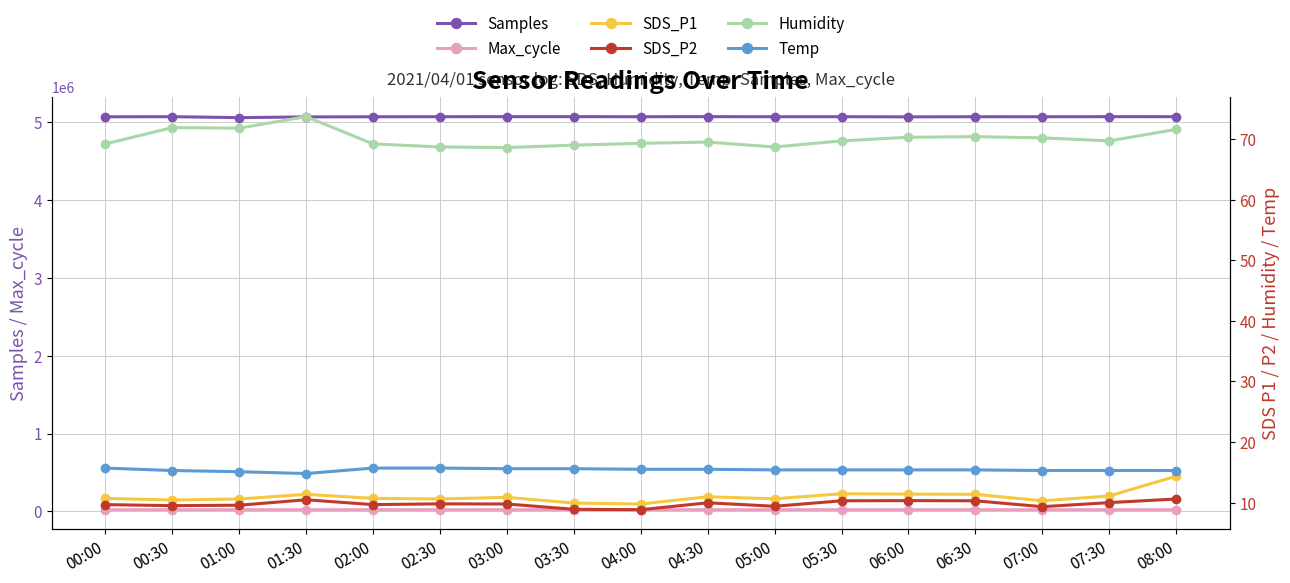

True or false: SDS_P1 has a value of 3.3 at 06:00.

False